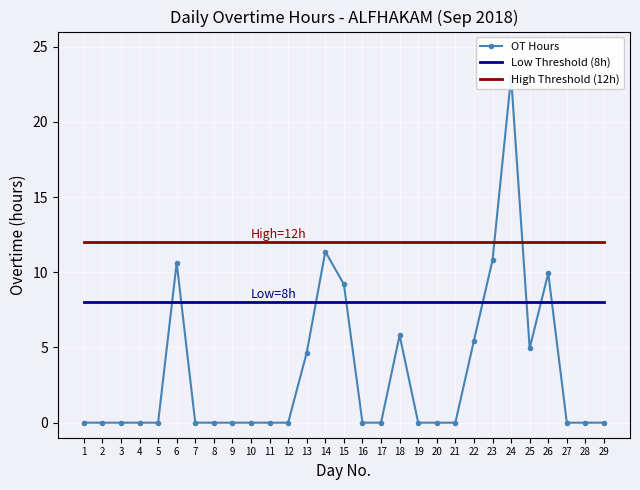

True or false: High Threshold (12h) and Low Threshold (8h) intersect in this chart.

False